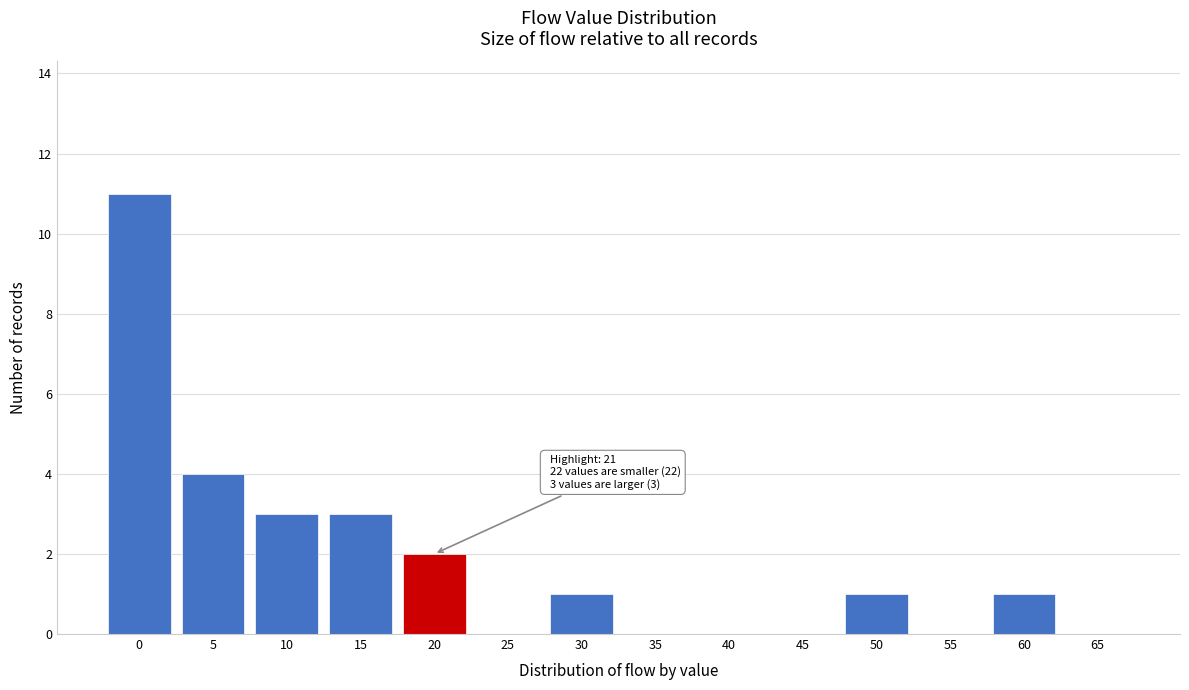

Reading right to left, what are all the values shown in this chart?

65=0	60=1	55=0	50=1	45=0	40=0	35=0	30=1	25=0	20=2	15=3	10=3	5=4	0=11